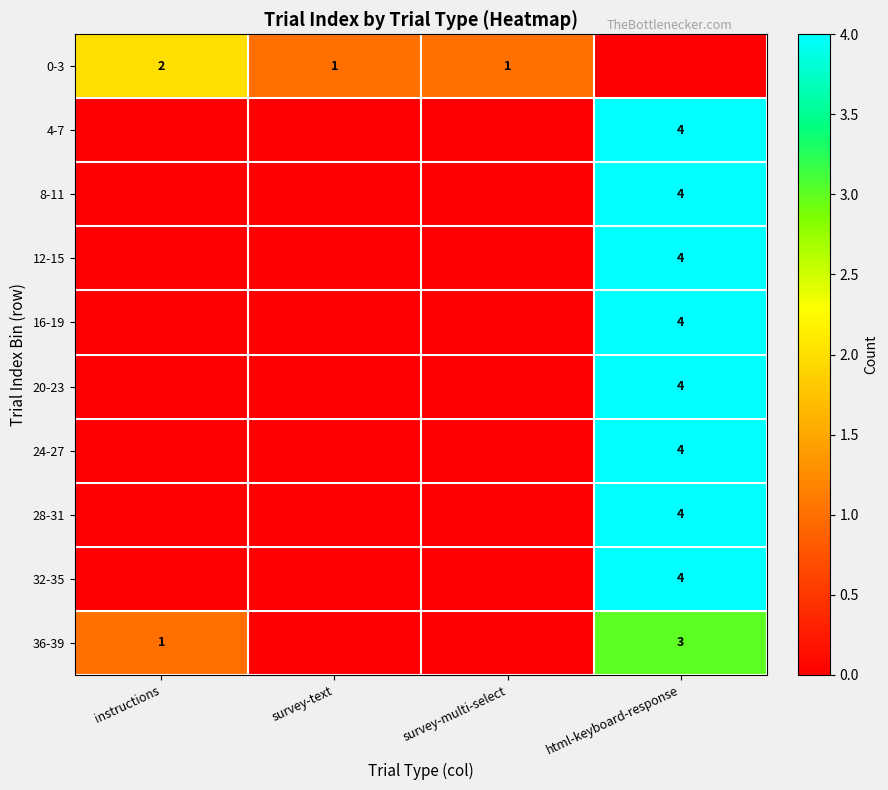

The 16-19 series shows 6 at html-keyboard-response. True or false?

False